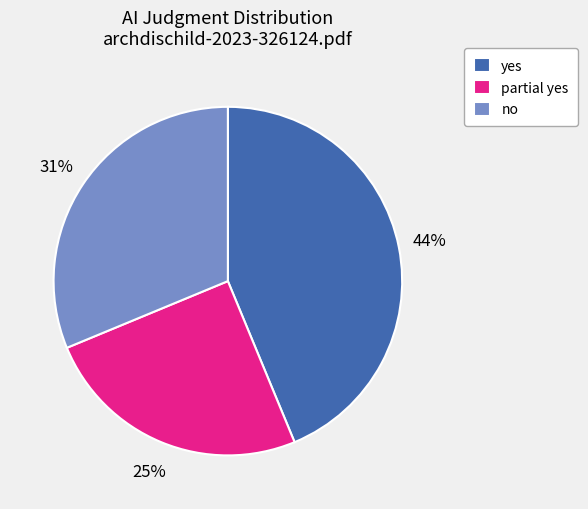

Is the sum of no and yes greater than half?

Yes